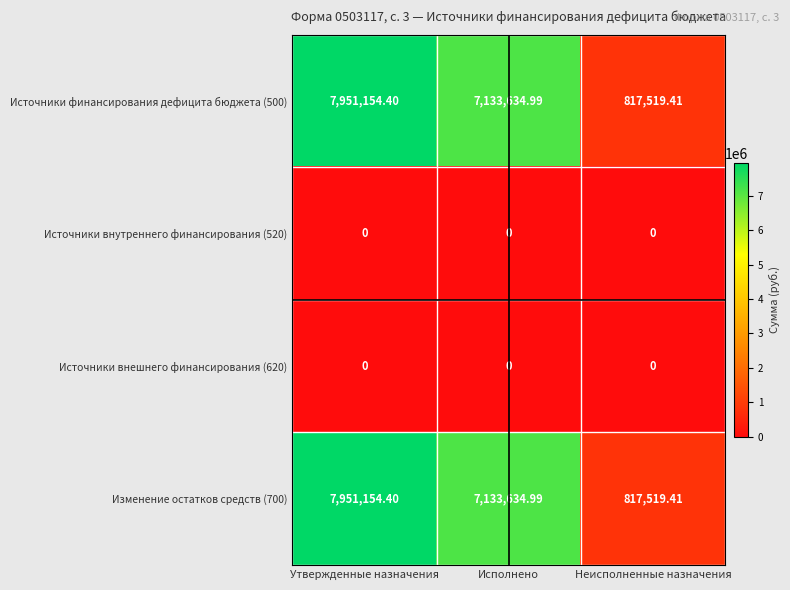

Is the value of Источники внешнего финансирования (620) at Исполнено greater than the value of Источники финансирования дефицита бюджета (500) at Неисполненные назначения?

No